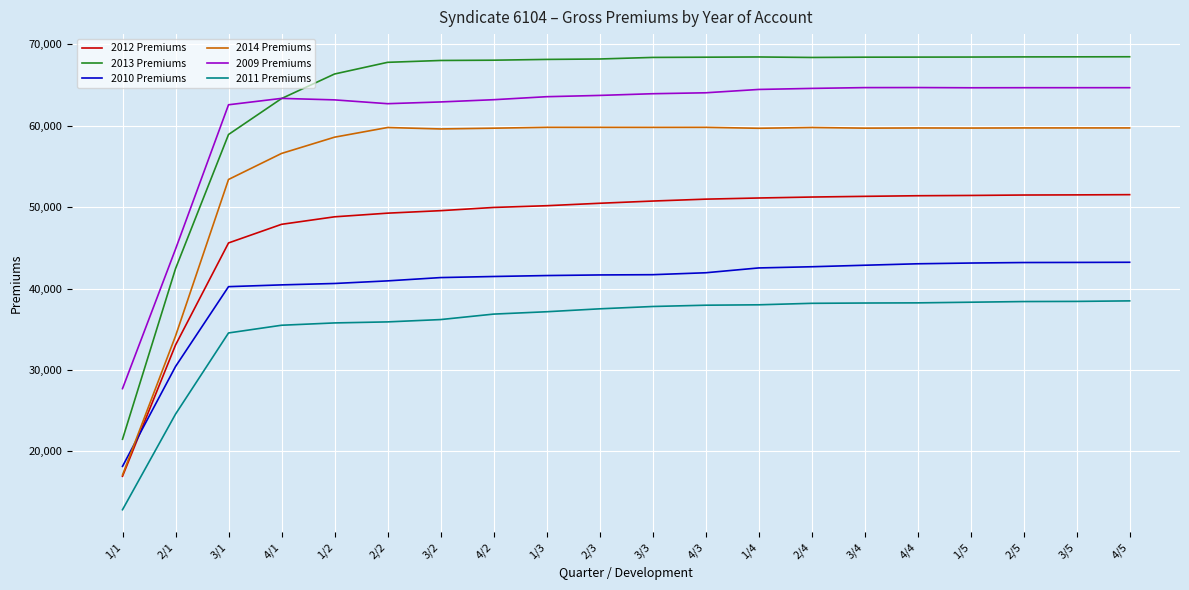

Read the 2010 Premiums value at 2/3.

41668.6